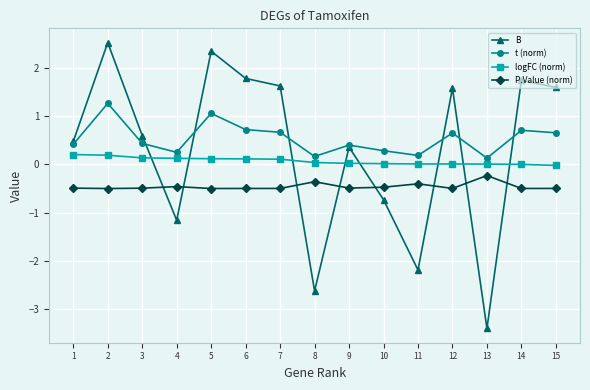

What is the spread (max minus min) of values at 8?

2.8